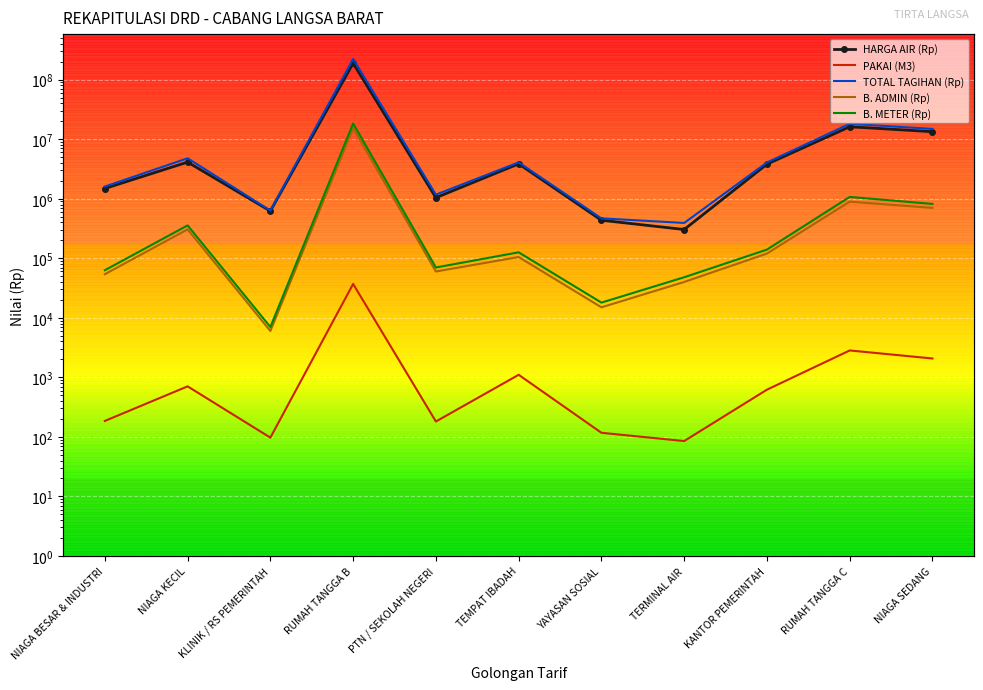

Is the value of TOTAL TAGIHAN (Rp) at KANTOR PEMERINTAH greater than the value of B. ADMIN (Rp) at YAYASAN SOSIAL?

Yes